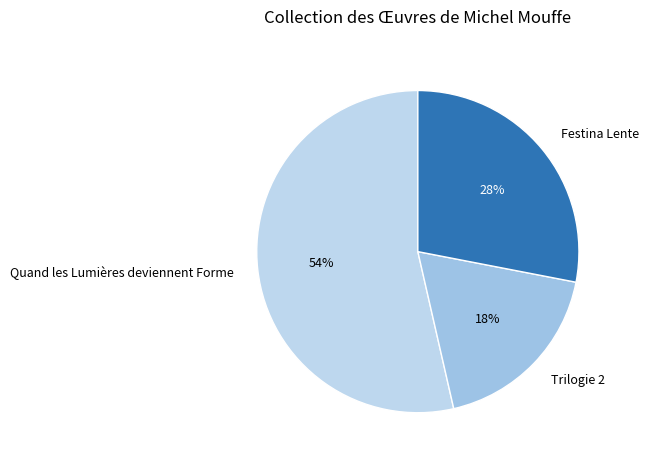

Does Festina Lente account for over 50% of the chart?

No